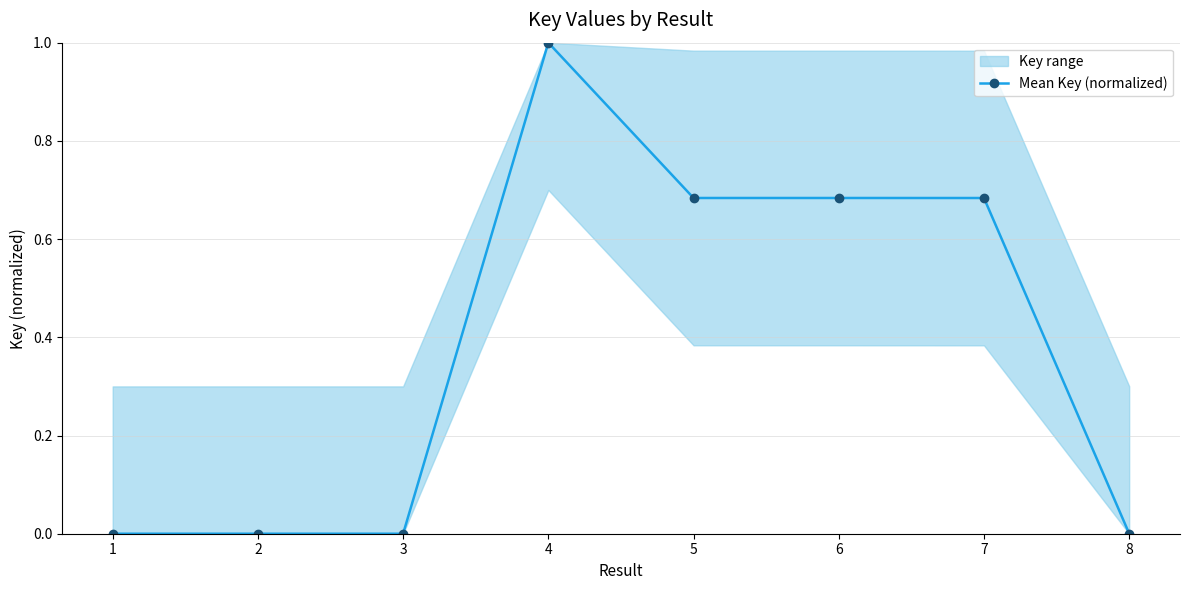

Reading left to right, extract all data points from this chart.

1=0.0	2=0.0	3=0.0	4=1.0	5=0.7	6=0.7	7=0.7	8=0.0